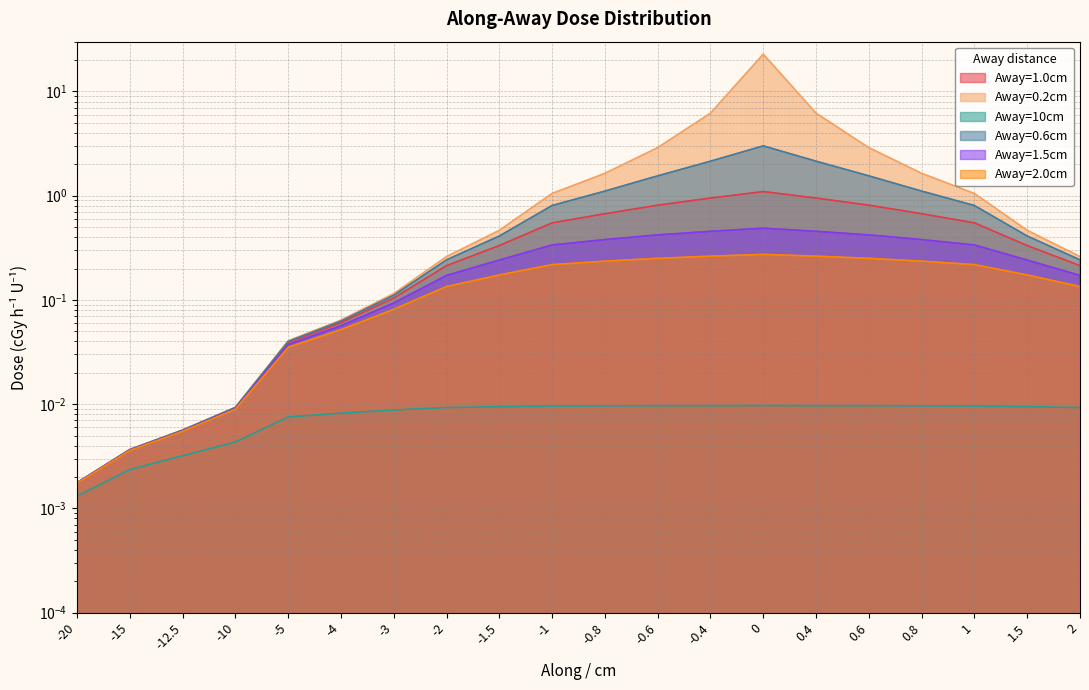

Which has a higher value, -4 or 0.8?

0.8